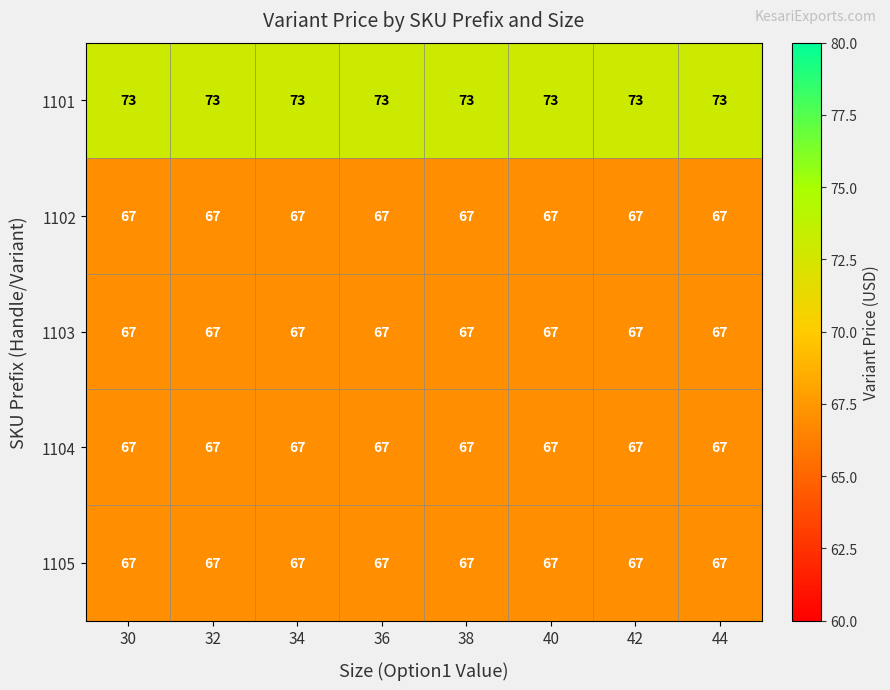

What is the spread (max minus min) of values at 30?

6